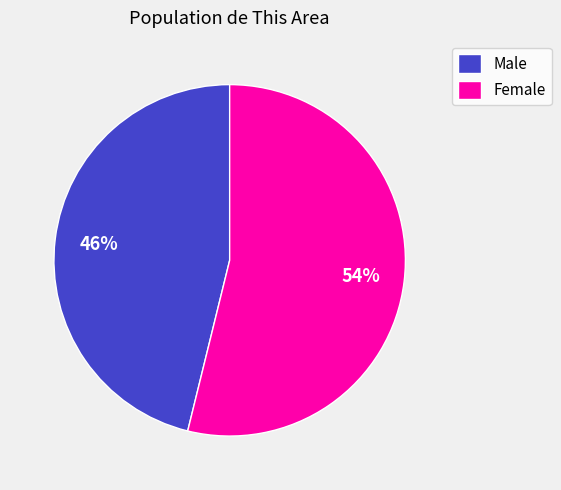

Combined, do Female and Male account for over 50%?

Yes